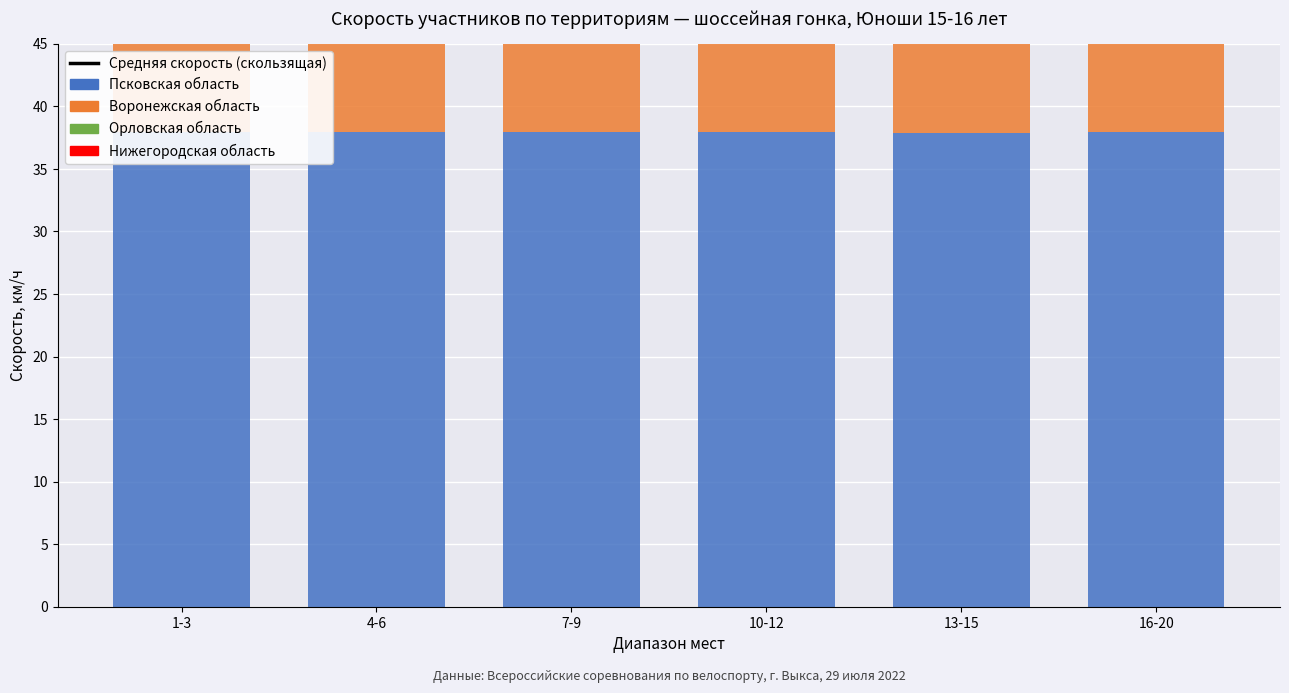

Which category has the highest value across all series?

1-3